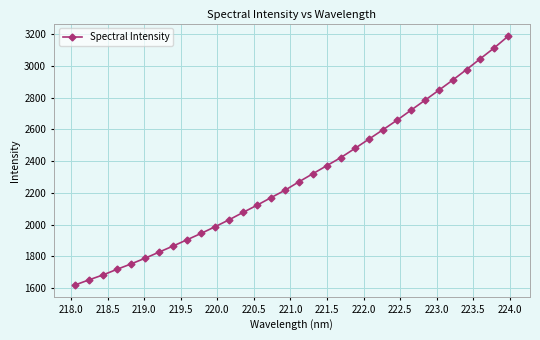

What is the minimum value shown in the chart?

1619.4